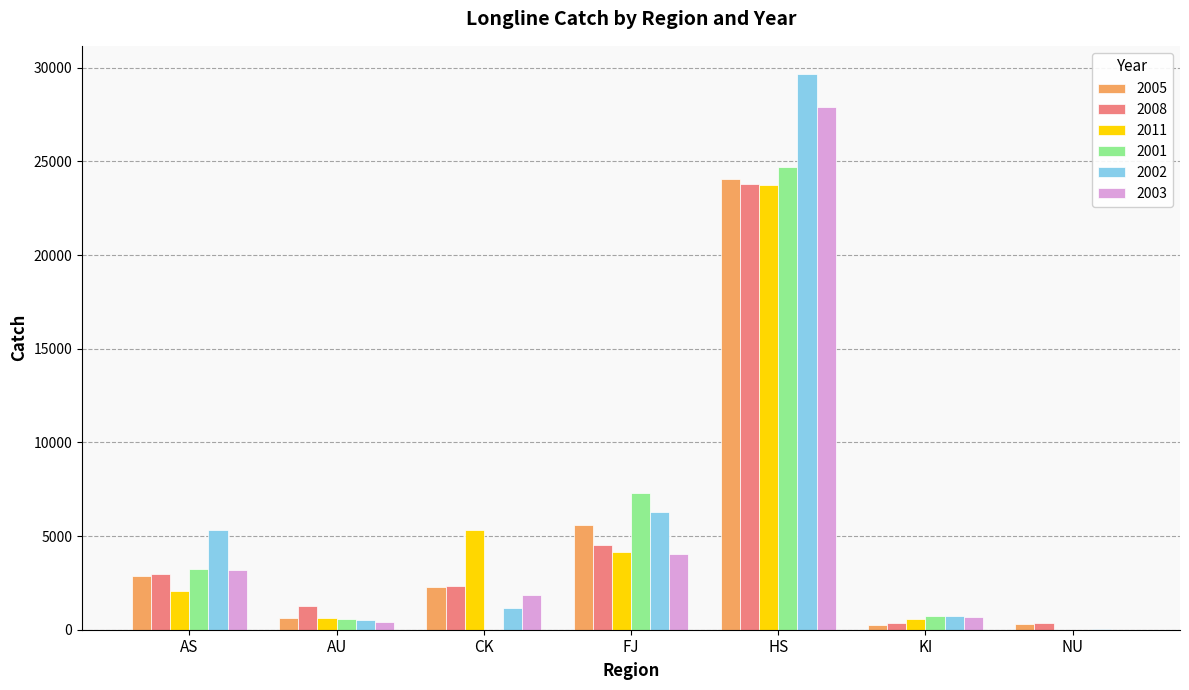

Count the number of categories in the chart.

7